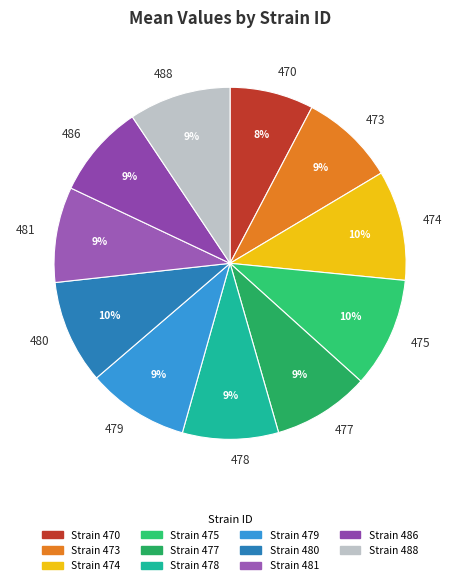

To the nearest percent, what percentage of the pie is 474?

10%